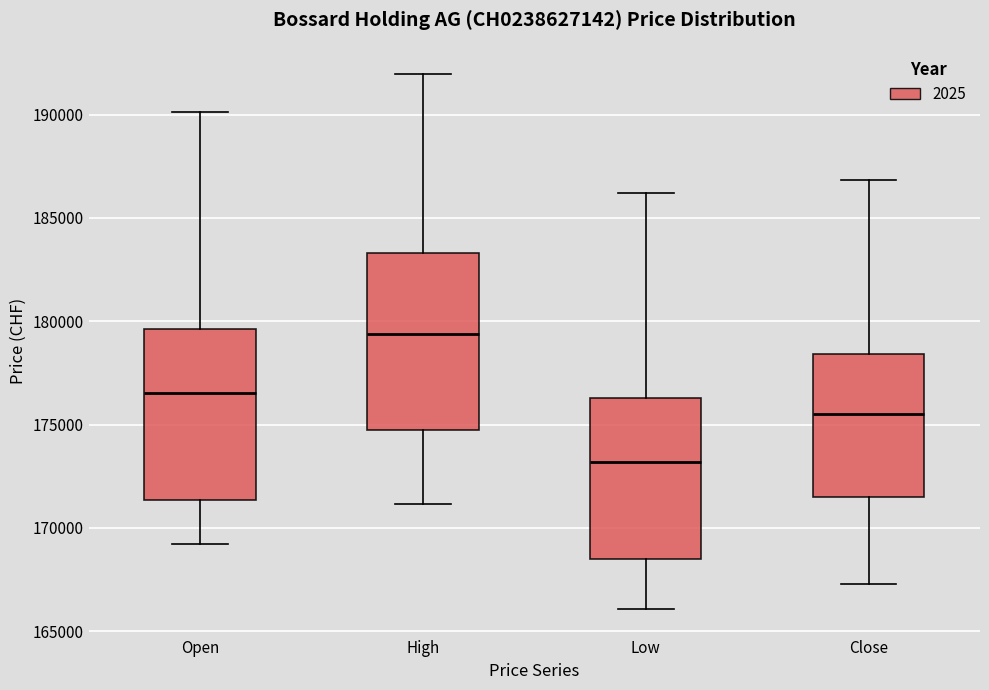

Where does the lower whisker of the box for Close end on the y-axis? The values are not printed on the chart, so give them approximately, as read against the axis.

167500